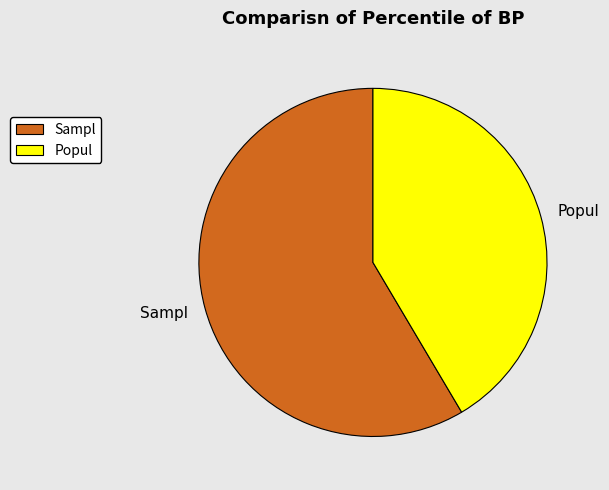

Does Sampl represent more than half of the total?

Yes